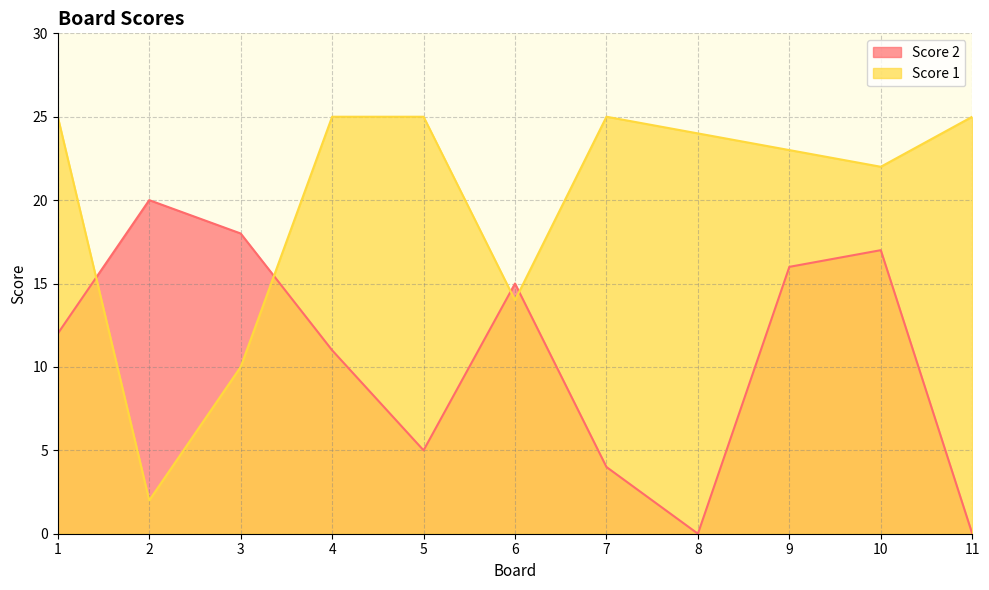

What is the sum of all Score 2 values?

118